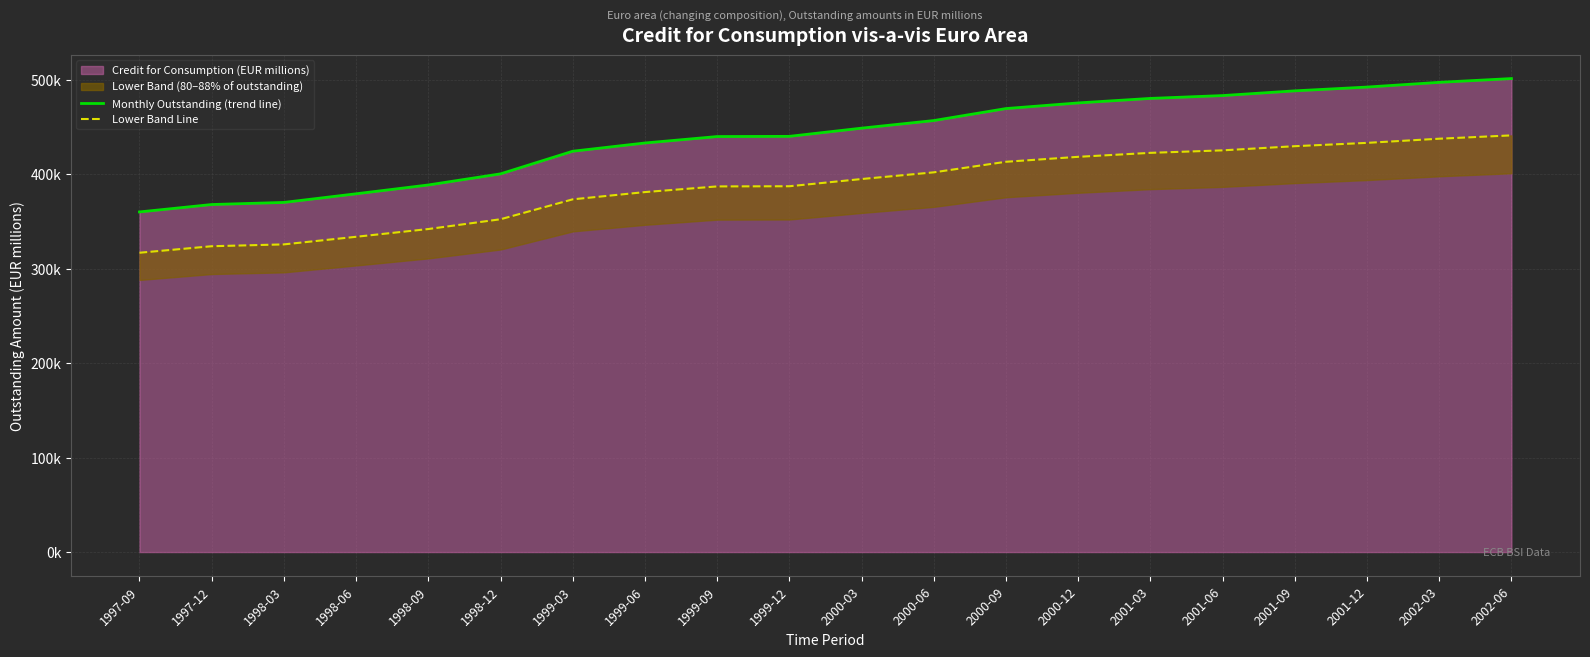

True or false: Monthly Outstanding (trend line) and Lower Band Line cross at least once.

False